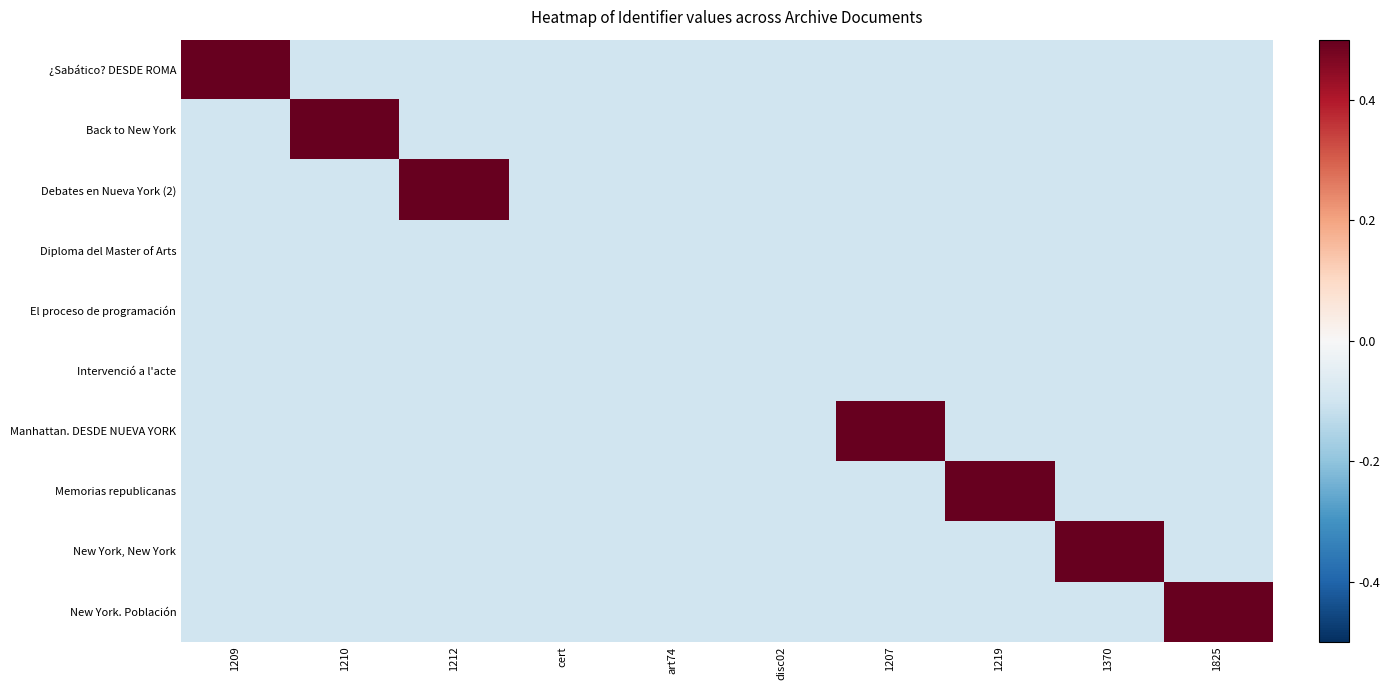

List the series in order of their peak value, lowest first.

Diploma del Master of Arts, El proceso de programación, Intervenció a l'acte, Manhattan. DESDE NUEVA YORK, ¿Sabático? DESDE ROMA, Back to New York, Debates en Nueva York (2), Memorias republicanas, New York, New York, New York. Población